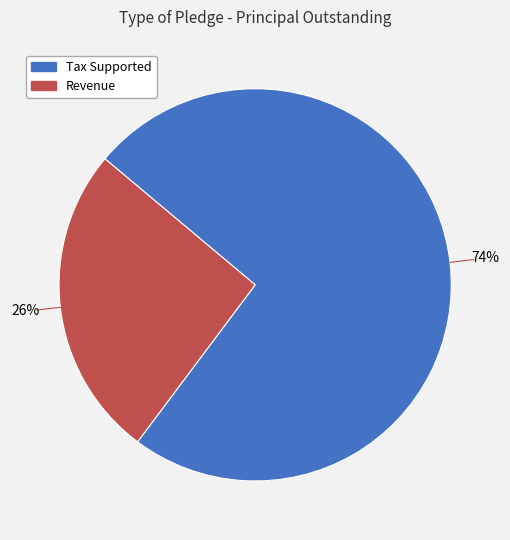

What percentage is the Revenue slice, to the nearest percent?

26%